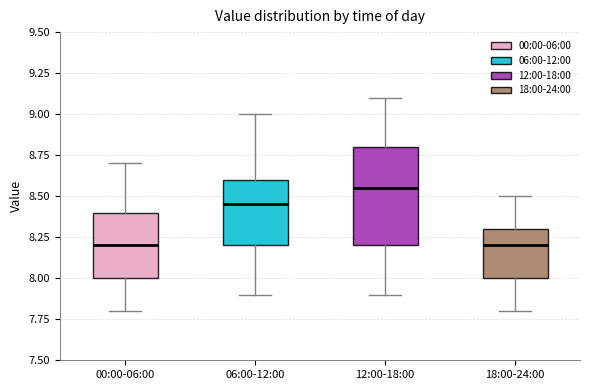

Reading left to right, transcribe this box plot: for each box, give where its median line is, the range the box spans, and where its two whiskers end, as read against the y-axis. The values are not printed on the chart, so give them approximately, as read against the axis.

00:00-06:00: median 8.20, box 8.00 to 8.40, whiskers 7.80 to 8.70
06:00-12:00: median 8.45, box 8.20 to 8.60, whiskers 7.90 to 9.00
12:00-18:00: median 8.55, box 8.20 to 8.80, whiskers 7.90 to 9.10
18:00-24:00: median 8.20, box 8.00 to 8.30, whiskers 7.80 to 8.50